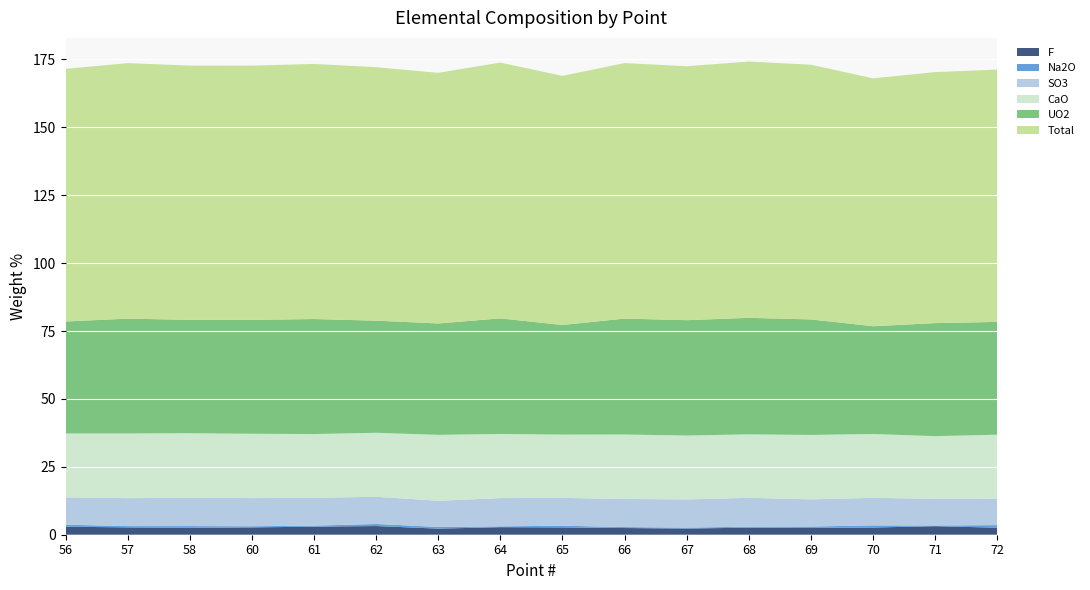

Reading right to left, what are all the values shown in this chart?

F: 72=2.6	71=3.1	70=2.7	69=2.5	68=2.6	67=2.3	66=2.5	65=2.7	64=2.8	63=2.2	62=3.2	61=3.0	60=2.7	58=2.5	57=2.7	56=3.0
Na2O: 72=0.9	71=0.2	70=0.8	69=0.5	68=0.4	67=0.3	66=0.4	65=0.6	64=0.3	63=0.6	62=0.8	61=0.4	60=0.4	58=0.7	57=0.5	56=0.7
SO3: 72=9.7	71=9.8	70=10.1	69=10.0	68=10.6	67=10.4	66=10.3	65=10.2	64=10.4	63=9.6	62=10.0	61=10.2	60=10.4	58=10.4	57=10.3	56=10.1
CaO: 72=23.6	71=23.1	70=23.5	69=23.7	68=23.4	67=23.5	66=23.7	65=23.3	64=23.6	63=24.3	62=23.6	61=23.5	60=23.7	58=23.7	57=23.8	56=23.5
UO2: 72=41.5	71=41.6	70=39.7	69=42.5	68=42.9	67=42.5	66=42.7	65=40.3	64=42.6	63=41.0	62=41.3	61=42.3	60=41.9	58=41.7	57=42.3	56=41.2
Total: 72=92.9	71=92.4	70=91.3	69=93.8	68=94.4	67=93.5	66=94.1	65=91.7	64=94.2	63=92.3	62=93.3	61=93.9	60=93.6	58=93.6	57=94.1	56=93.0